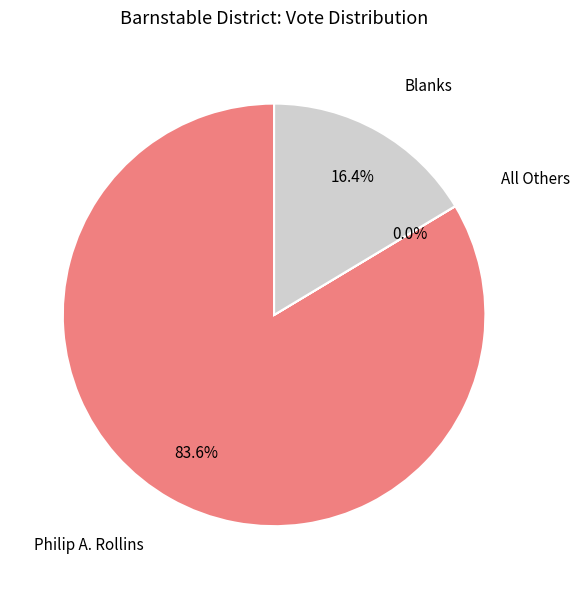

Is it true that Philip A. Rollins is 84% of the pie?

True